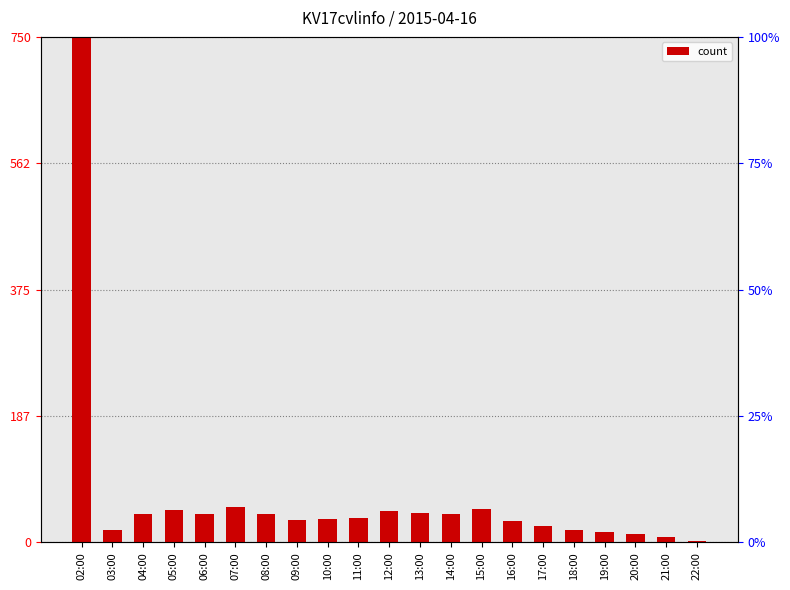

At which label is the value closest to 376?

07:00